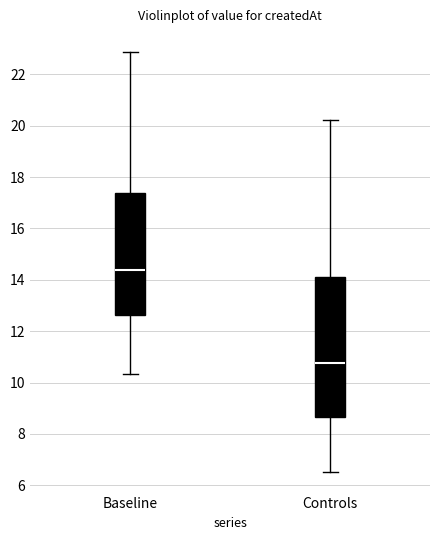

Reading left to right, transcribe this box plot: for each box, give where its median line is, the range the box spans, and where its two whiskers end, as read against the y-axis. The values are not printed on the chart, so give them approximately, as read against the axis.

Baseline: median 14.4, box 12.6 to 17.4, whiskers 10.4 to 22.8
Controls: median 10.8, box 8.6 to 14.2, whiskers 6.6 to 20.2